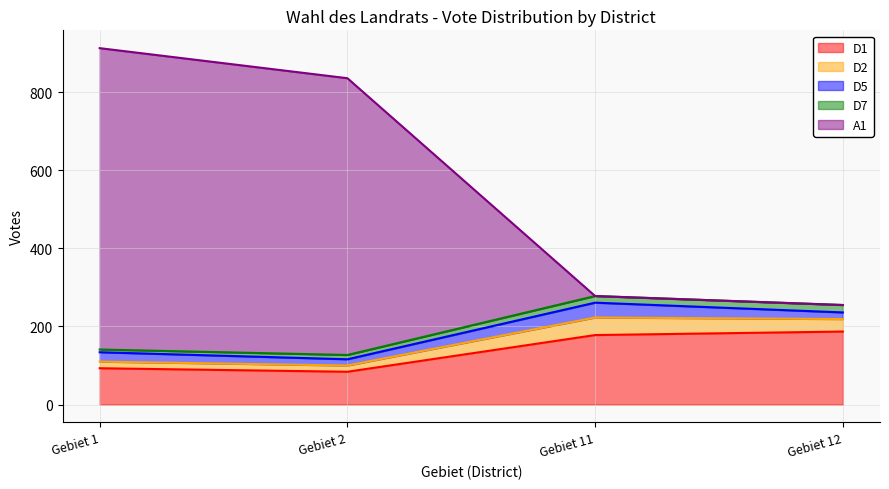

True or false: A1 has a value of 345 at Gebiet 2.

False